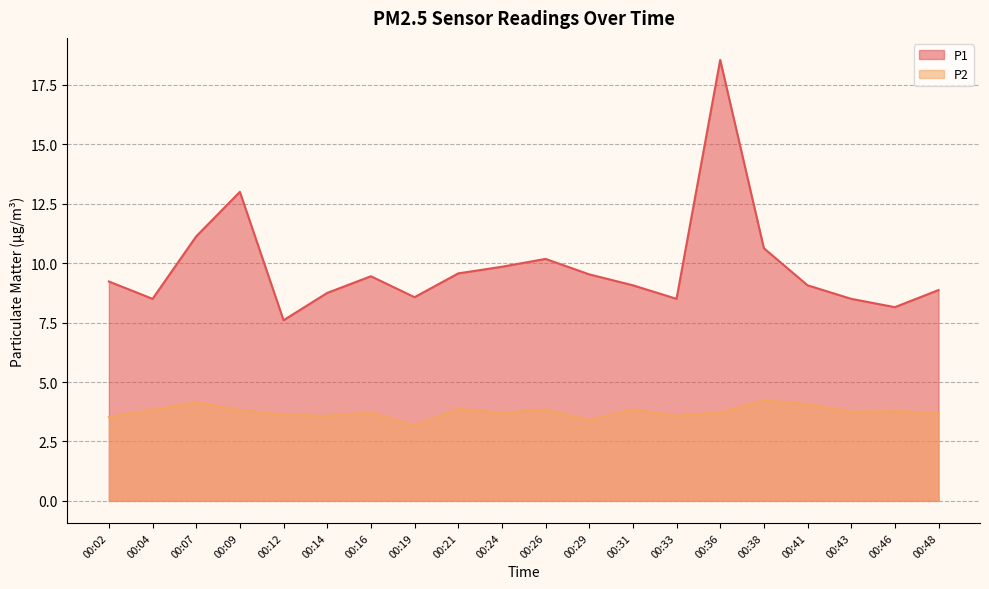

Which series has the largest range (max minus min)?

P1